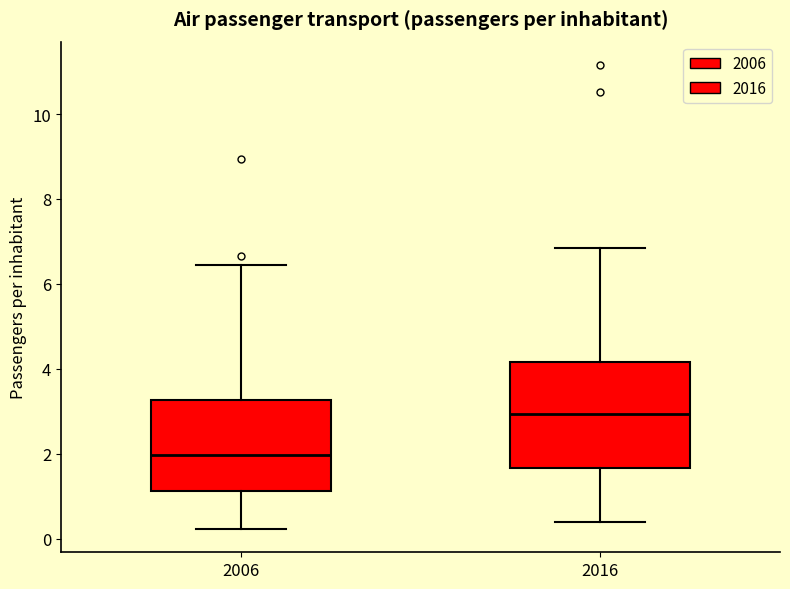

Reading left to right, read every box against the y-axis: the position of its median line, the range the box covers, and the ends of its whiskers. The values are not printed on the chart, so give them approximately, as read against the axis.

2006: median 2.0, box 1.2 to 3.2, whiskers 0.2 to 6.4
2016: median 3.0, box 1.6 to 4.2, whiskers 0.4 to 6.8